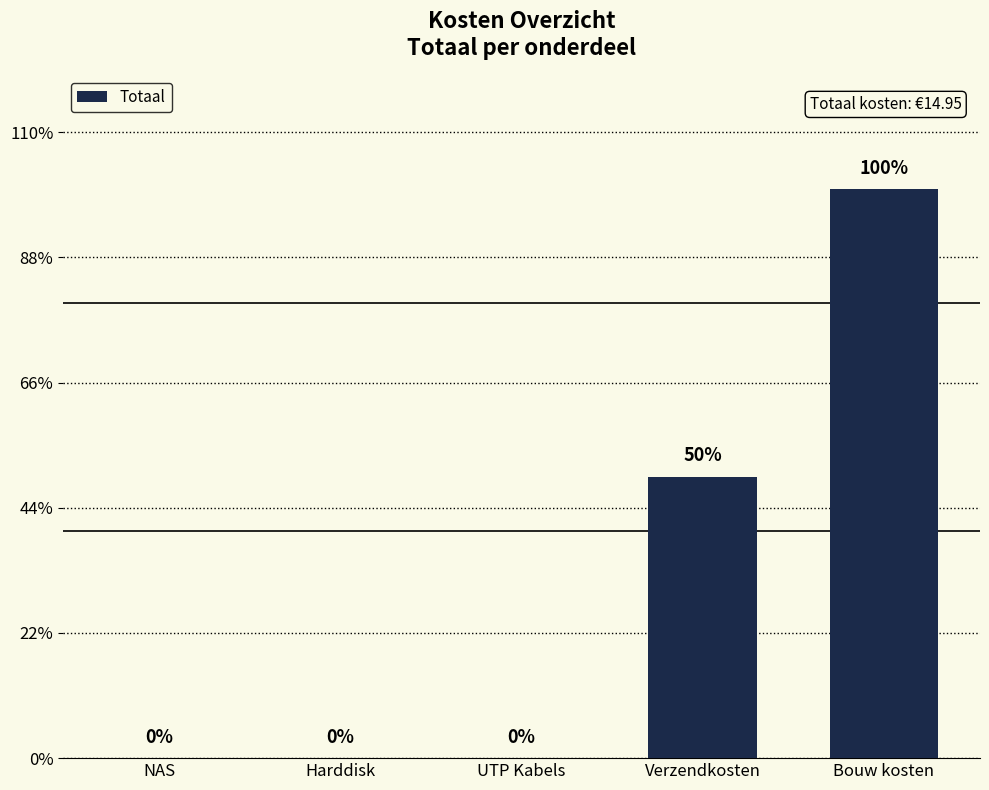

How many values are above zero?

2